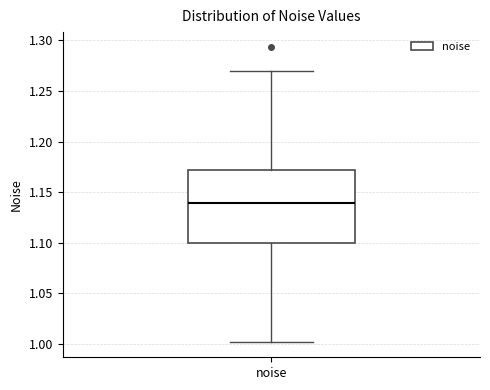

Where is the lower edge of the box for noise on the y-axis? The values are not printed on the chart, so give them approximately, as read against the axis.

1.10